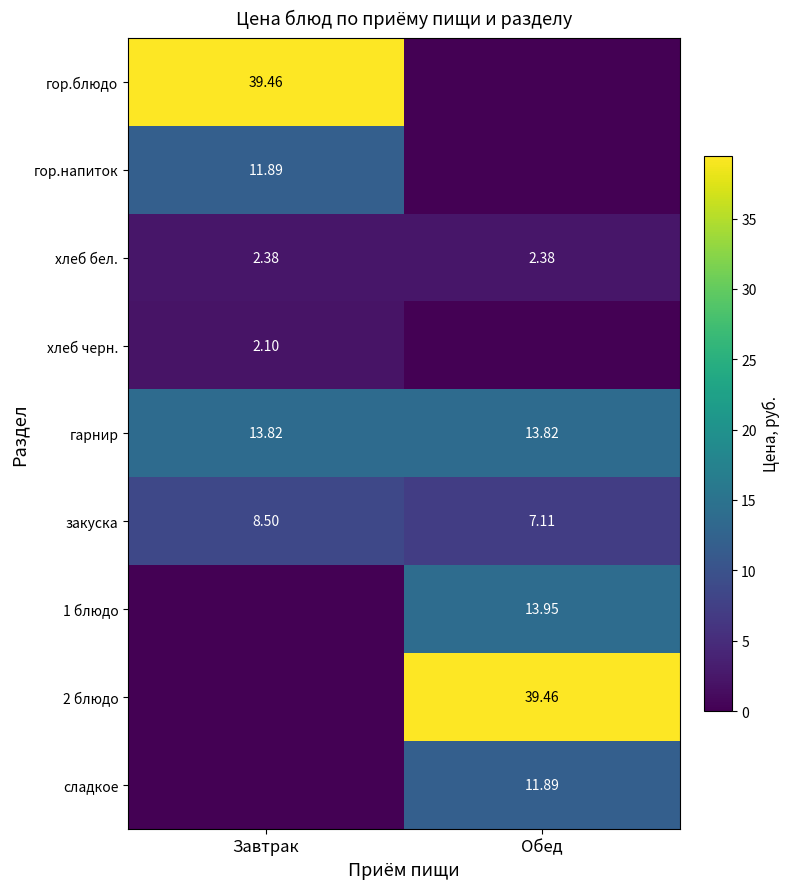

What is the average value of the закуска series?

7.8